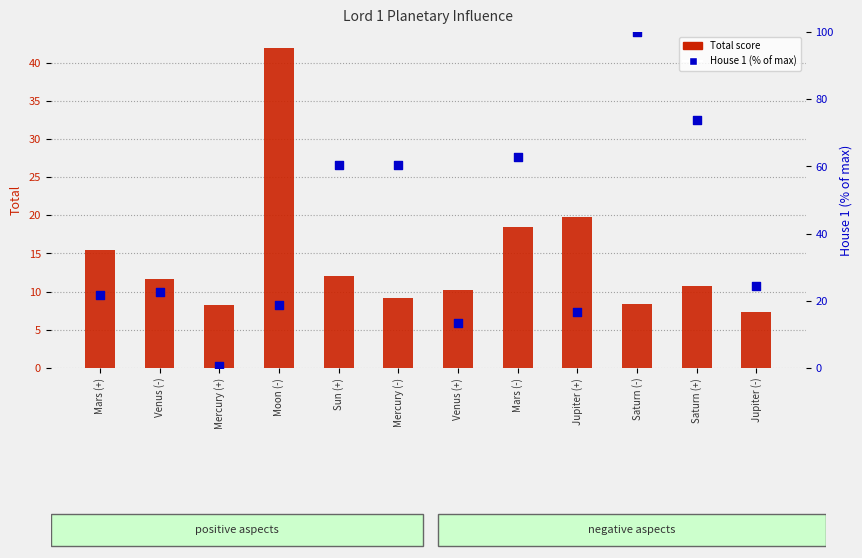

Which series contains the lowest Y value?

House 1 (normalized)